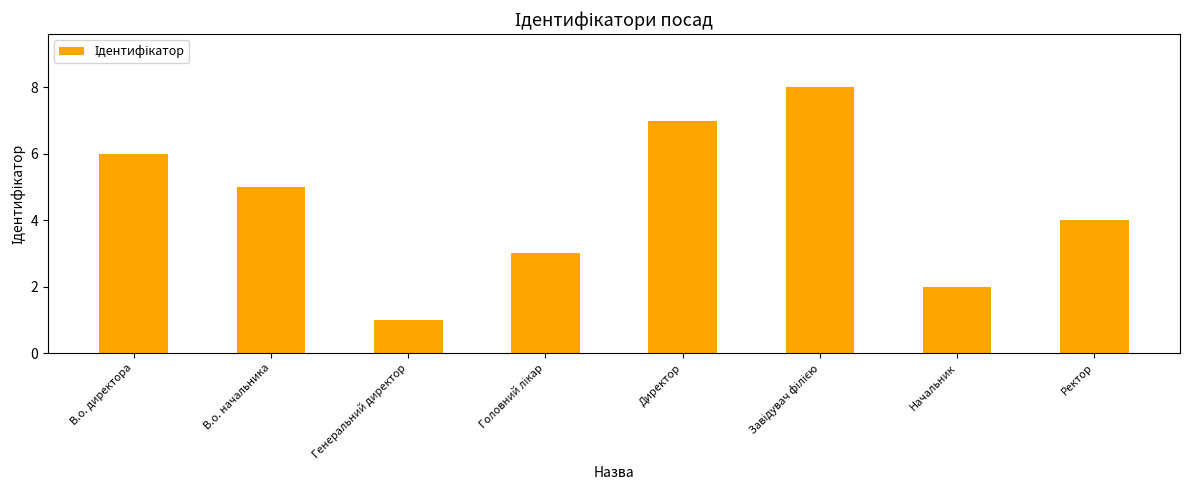

How many values are below 5?

4